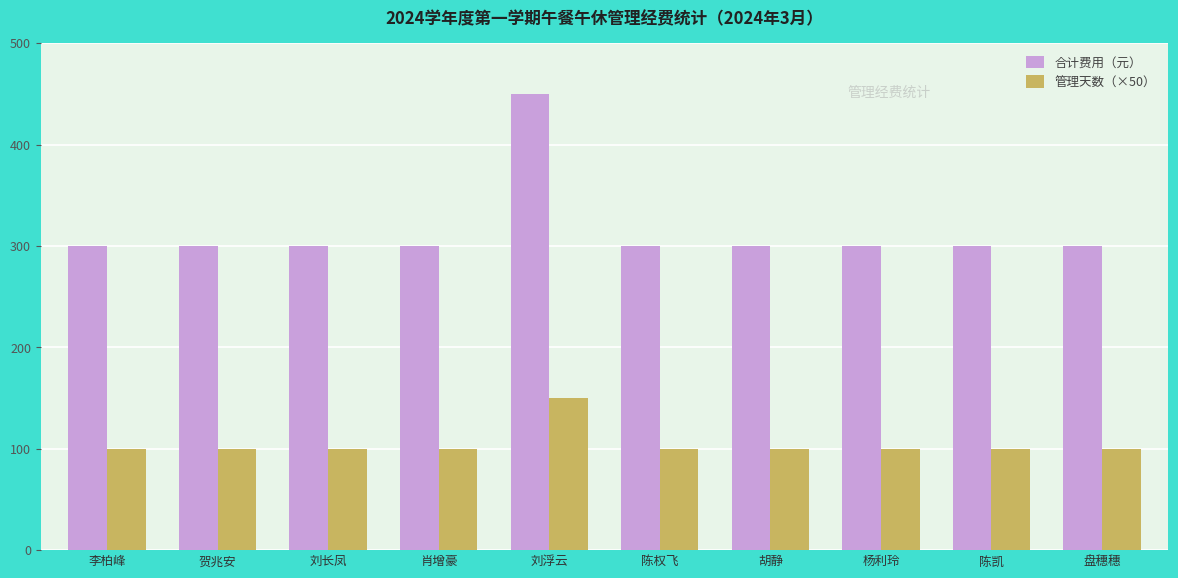

What is the sum of the 合计费用（元） values at 陈权飞 and 刘浮云?

750